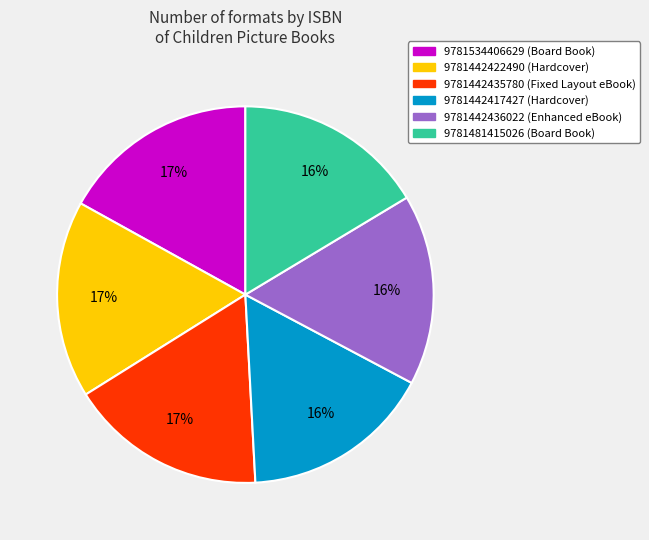

To the nearest percent, what is the difference between the largest and smallest slice percentages?

1%